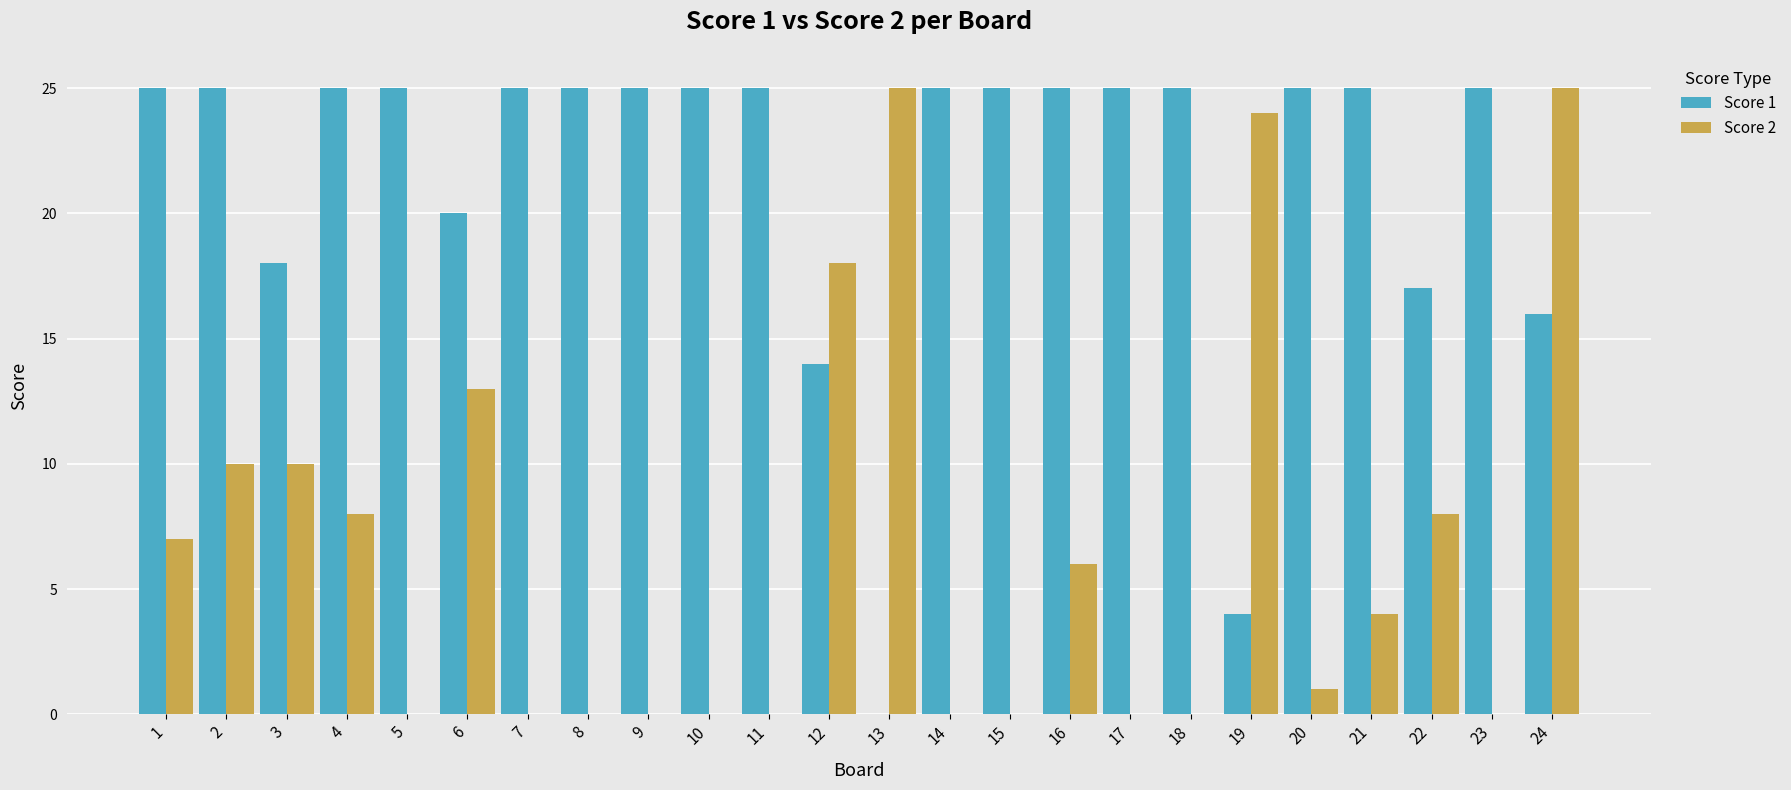

What are all the series names shown in the legend?

Score 1, Score 2